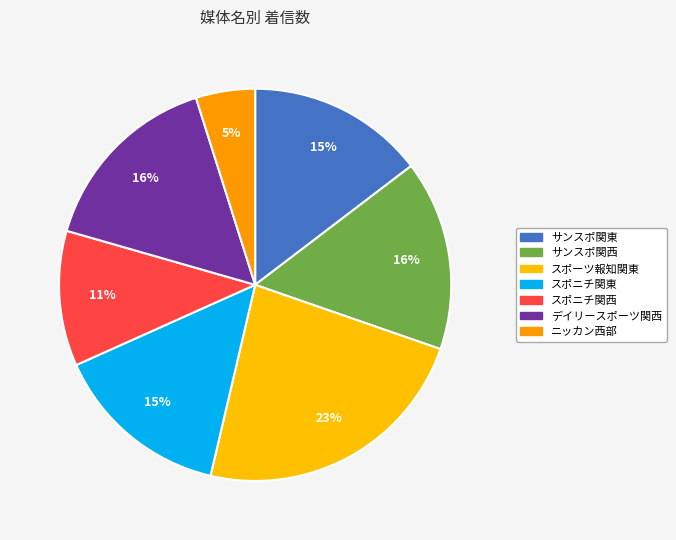

How many slices are in this pie chart?

7